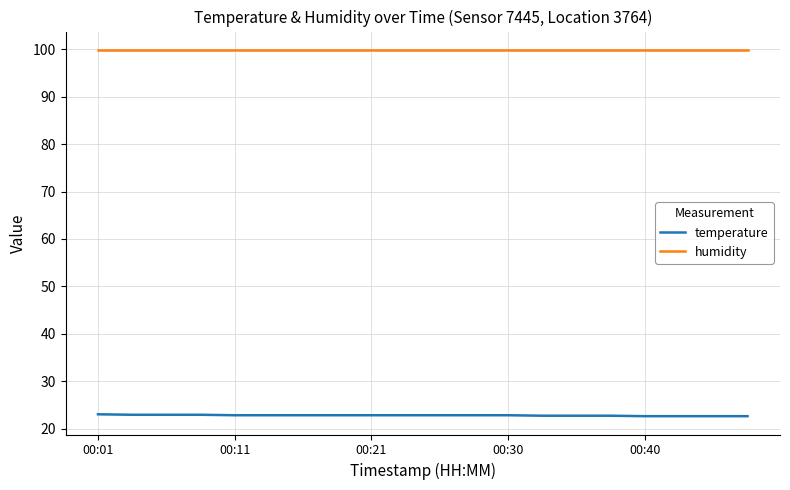

True or false: humidity and temperature intersect in this chart.

False